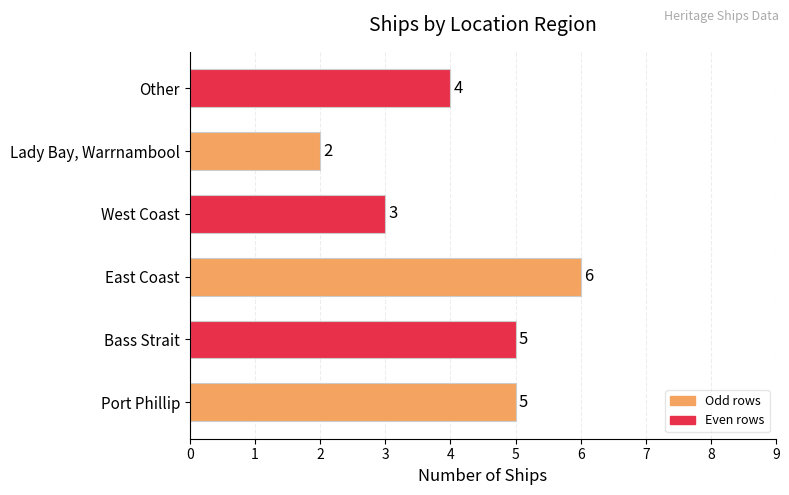

Where is the data nearest to the value 4?

Other